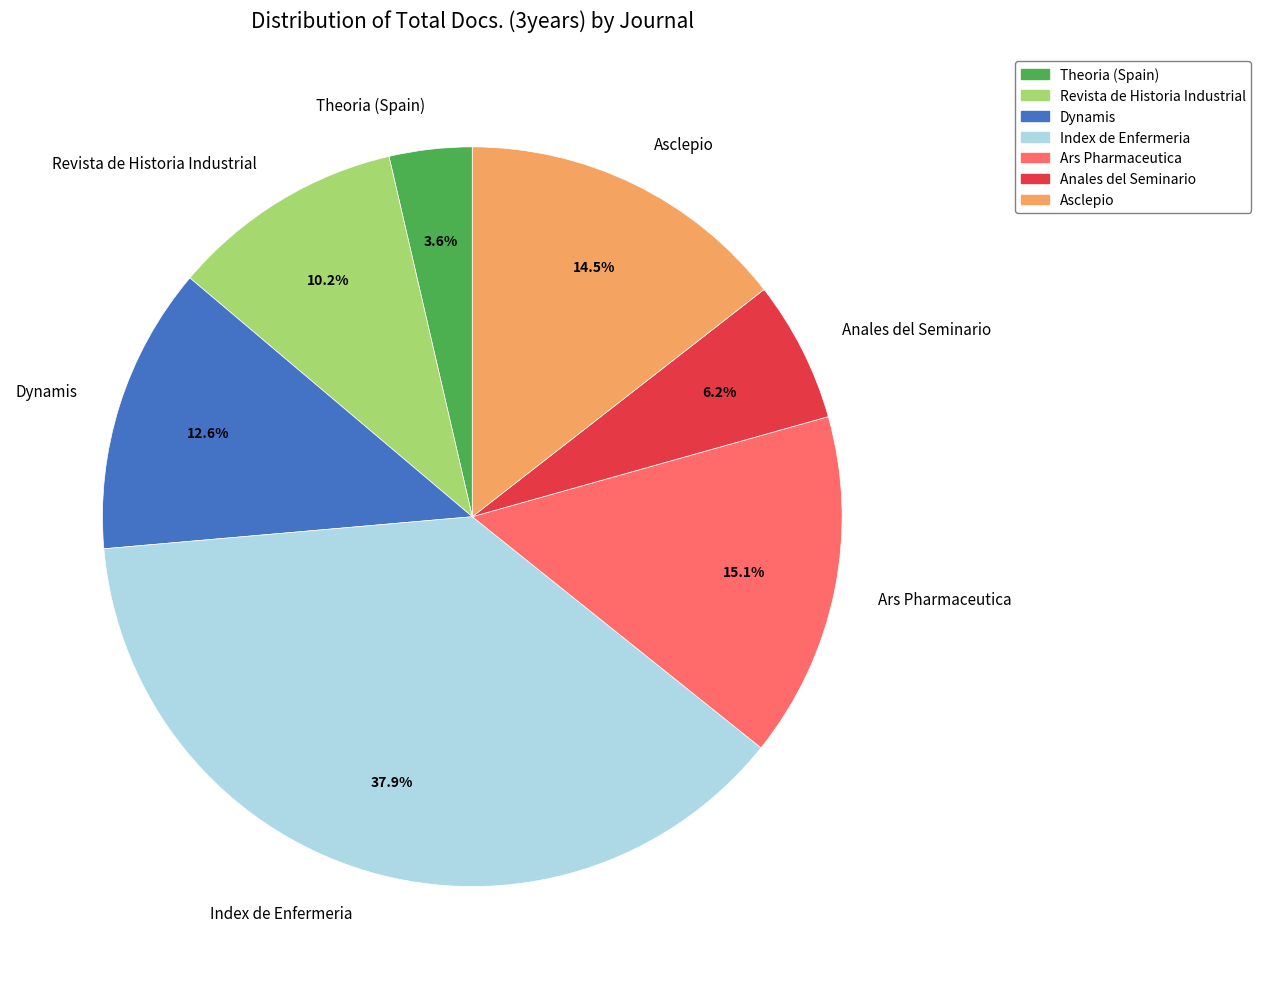

What percentage do Anales del Seminario and Theoria (Spain) together represent?

9.8%